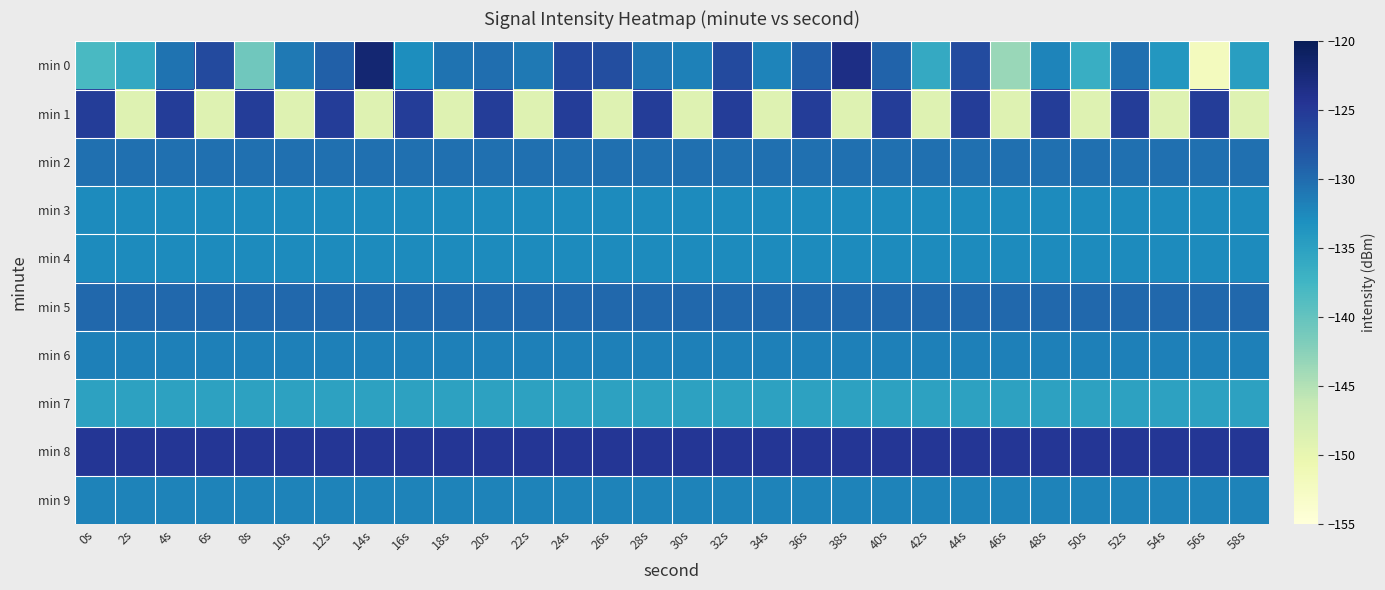

Reading left to right, transcribe all the data shown in this chart.

min 0: 0s=-138.1	2s=-135.9	4s=-130.7	6s=-126.8	8s=-140.9	10s=-131.2	12s=-129.0	14s=-122.0	16s=-132.9	18s=-130.6	20s=-130.1	22s=-131.2	24s=-126.5	26s=-127.2	28s=-130.8	30s=-131.8	32s=-126.7	34s=-132.1	36s=-128.8	38s=-123.3	40s=-129.2	42s=-136.1	44s=-126.9	46s=-143.4	48s=-132.1	50s=-136.6	52s=-130.3	54s=-133.8	56s=-152.1	58s=-134.7
min 1: 0s=-125.4	2s=-148.9	4s=-125.4	6s=-148.9	8s=-125.4	10s=-148.9	12s=-125.4	14s=-148.9	16s=-125.4	18s=-148.9	20s=-125.4	22s=-148.9	24s=-125.4	26s=-148.9	28s=-125.4	30s=-148.9	32s=-125.4	34s=-148.9	36s=-125.4	38s=-148.9	40s=-125.4	42s=-148.9	44s=-125.4	46s=-148.9	48s=-125.4	50s=-148.9	52s=-125.4	54s=-148.9	56s=-125.4	58s=-148.9
min 2: 0s=-130.3	2s=-130.3	4s=-130.3	6s=-130.3	8s=-130.3	10s=-130.3	12s=-130.3	14s=-130.3	16s=-130.3	18s=-130.3	20s=-130.3	22s=-130.3	24s=-130.3	26s=-130.3	28s=-130.3	30s=-130.3	32s=-130.3	34s=-130.3	36s=-130.3	38s=-130.3	40s=-130.3	42s=-130.3	44s=-130.3	46s=-130.3	48s=-130.3	50s=-130.3	52s=-130.3	54s=-130.3	56s=-130.3	58s=-130.3
min 3: 0s=-132.6	2s=-132.6	4s=-132.6	6s=-132.6	8s=-132.6	10s=-132.6	12s=-132.6	14s=-132.6	16s=-132.6	18s=-132.6	20s=-132.6	22s=-132.6	24s=-132.6	26s=-132.6	28s=-132.6	30s=-132.6	32s=-132.6	34s=-132.6	36s=-132.6	38s=-132.6	40s=-132.6	42s=-132.6	44s=-132.6	46s=-132.6	48s=-132.6	50s=-132.6	52s=-132.6	54s=-132.6	56s=-132.6	58s=-132.6
min 4: 0s=-132.7	2s=-132.7	4s=-132.7	6s=-132.7	8s=-132.7	10s=-132.7	12s=-132.7	14s=-132.7	16s=-132.7	18s=-132.7	20s=-132.7	22s=-132.7	24s=-132.7	26s=-132.7	28s=-132.7	30s=-132.7	32s=-132.7	34s=-132.7	36s=-132.7	38s=-132.7	40s=-132.7	42s=-132.7	44s=-132.7	46s=-132.7	48s=-132.7	50s=-132.7	52s=-132.7	54s=-132.7	56s=-132.7	58s=-132.7
min 5: 0s=-129.6	2s=-129.6	4s=-129.6	6s=-129.6	8s=-129.6	10s=-129.6	12s=-129.6	14s=-129.6	16s=-129.6	18s=-129.6	20s=-129.6	22s=-129.6	24s=-129.6	26s=-129.6	28s=-129.6	30s=-129.6	32s=-129.6	34s=-129.6	36s=-129.6	38s=-129.6	40s=-129.6	42s=-129.6	44s=-129.6	46s=-129.6	48s=-129.6	50s=-129.6	52s=-129.6	54s=-129.6	56s=-129.6	58s=-129.6
min 6: 0s=-131.7	2s=-131.7	4s=-131.7	6s=-131.7	8s=-131.7	10s=-131.7	12s=-131.7	14s=-131.7	16s=-131.7	18s=-131.7	20s=-131.7	22s=-131.7	24s=-131.7	26s=-131.7	28s=-131.7	30s=-131.7	32s=-131.7	34s=-131.7	36s=-131.7	38s=-131.7	40s=-131.7	42s=-131.7	44s=-131.7	46s=-131.7	48s=-131.7	50s=-131.7	52s=-131.7	54s=-131.7	56s=-131.7	58s=-131.7
min 7: 0s=-135.1	2s=-135.1	4s=-135.1	6s=-135.1	8s=-135.1	10s=-135.1	12s=-135.1	14s=-135.1	16s=-135.1	18s=-135.1	20s=-135.1	22s=-135.1	24s=-135.1	26s=-135.1	28s=-135.1	30s=-135.1	32s=-135.1	34s=-135.1	36s=-135.1	38s=-135.1	40s=-135.1	42s=-135.1	44s=-135.1	46s=-135.1	48s=-135.1	50s=-135.1	52s=-135.1	54s=-135.1	56s=-135.1	58s=-135.1
min 8: 0s=-124.7	2s=-124.7	4s=-124.7	6s=-124.7	8s=-124.7	10s=-124.7	12s=-124.7	14s=-124.7	16s=-124.7	18s=-124.7	20s=-124.7	22s=-124.7	24s=-124.7	26s=-124.7	28s=-124.7	30s=-124.7	32s=-124.7	34s=-124.7	36s=-124.7	38s=-124.7	40s=-124.7	42s=-124.7	44s=-124.7	46s=-124.7	48s=-124.7	50s=-124.7	52s=-124.7	54s=-124.7	56s=-124.7	58s=-124.7
min 9: 0s=-131.9	2s=-131.9	4s=-131.9	6s=-131.9	8s=-131.9	10s=-131.9	12s=-131.9	14s=-131.9	16s=-131.9	18s=-131.9	20s=-131.9	22s=-131.9	24s=-131.9	26s=-131.9	28s=-131.9	30s=-131.9	32s=-131.9	34s=-131.9	36s=-131.9	38s=-131.9	40s=-131.9	42s=-131.9	44s=-131.9	46s=-131.9	48s=-131.9	50s=-131.9	52s=-131.9	54s=-131.9	56s=-131.9	58s=-131.9